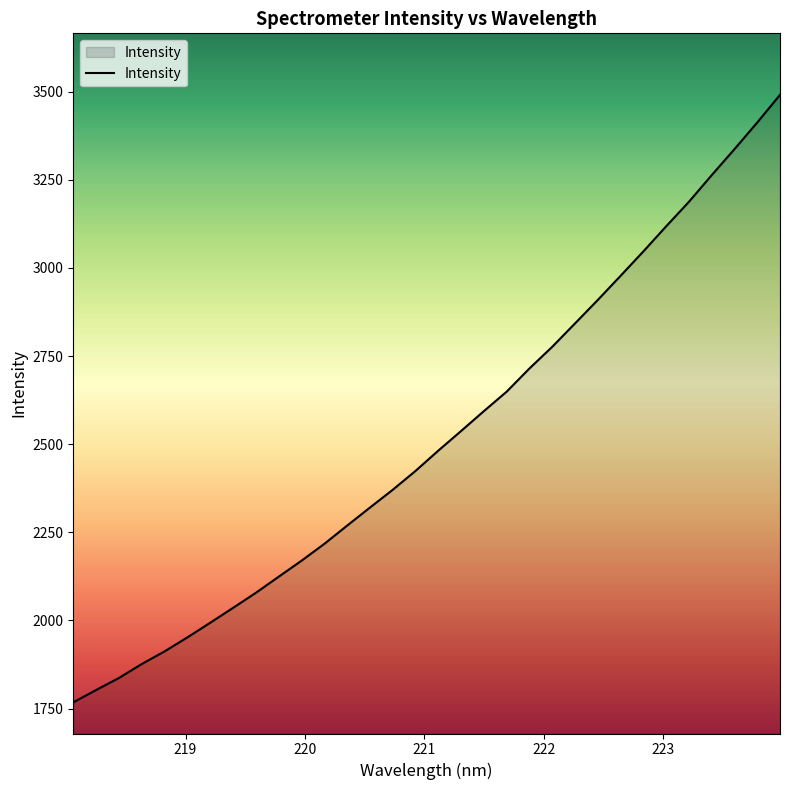

What is the greatest value displayed?

3490.8